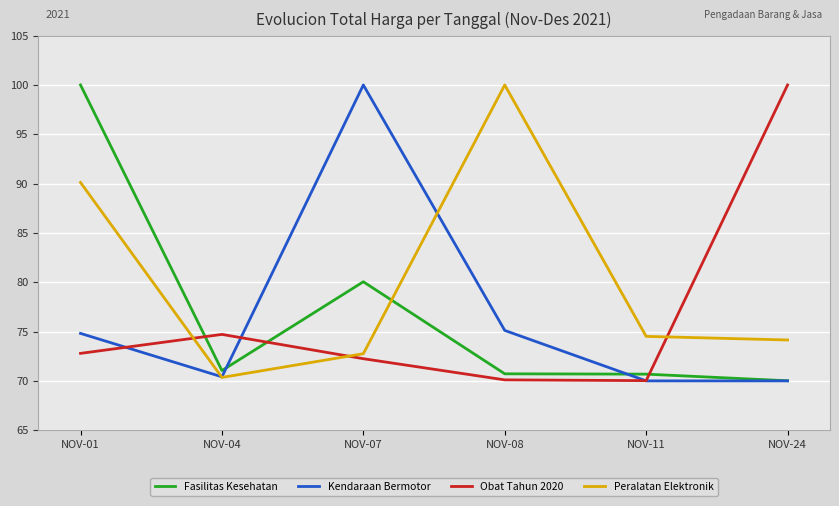

In Kendaraan Bermotor, how many points are higher than both neighbors (excluding endpoints)?

1